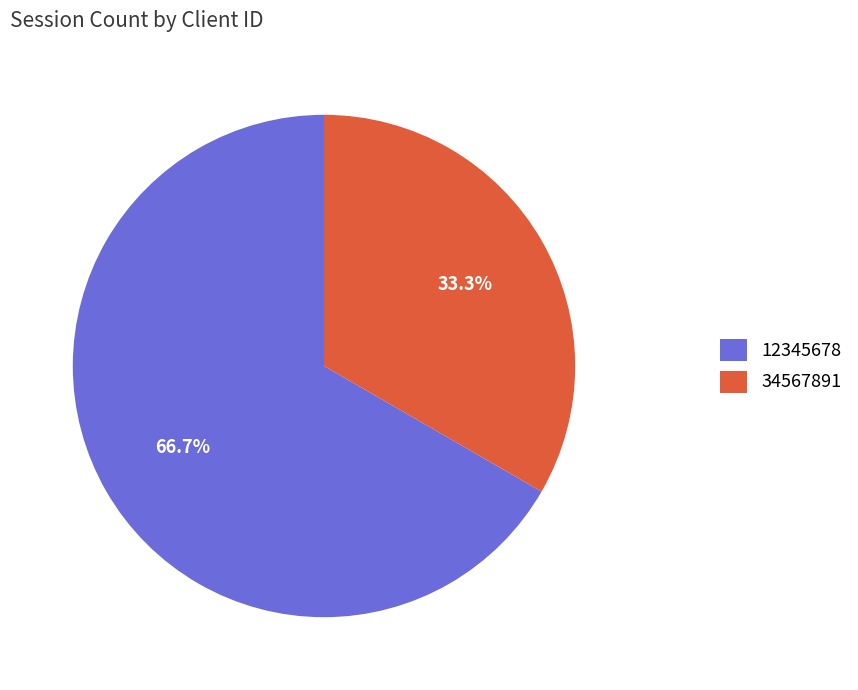

Approximately how many times larger is the value at 12345678 compared to 34567891?

2.0